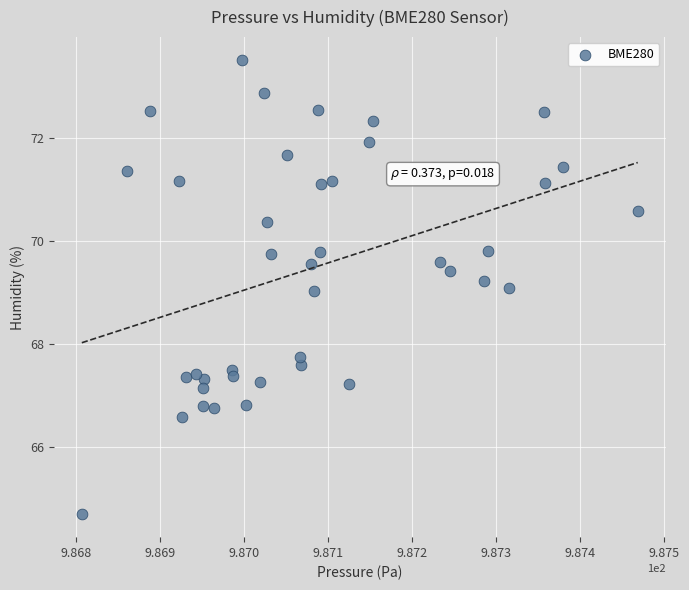

What is the range of X values (max minus min)?

0.7